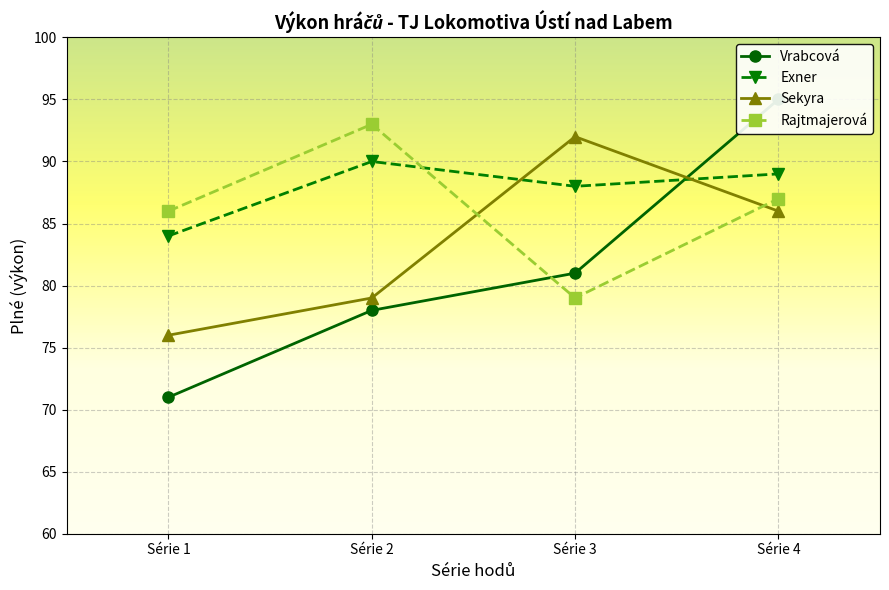

At how many categories does at least one series exceed 82?

4